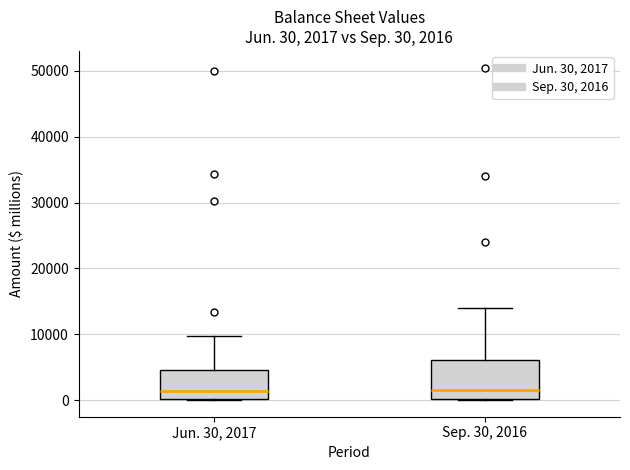

Comparing the boxes themselves (not the whiskers), which one is the tallest?

Sep. 30, 2016